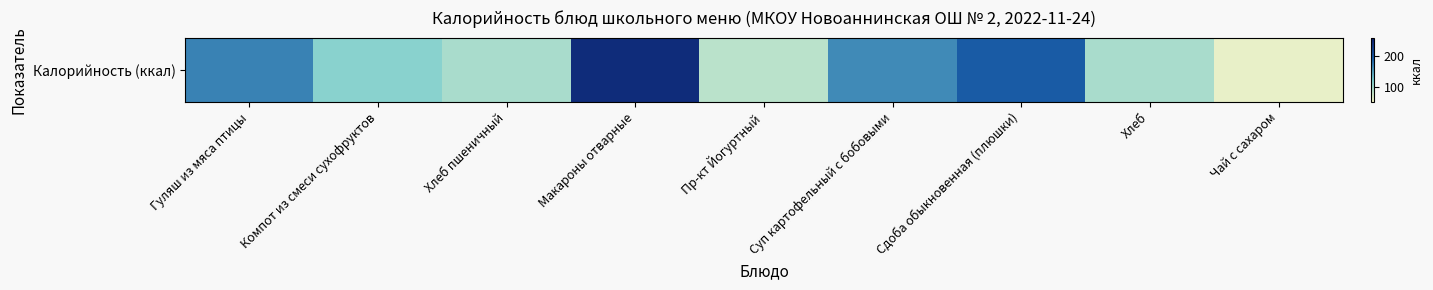

Is it true that the value at Пр-кт Йогуртный is 31.3?

False